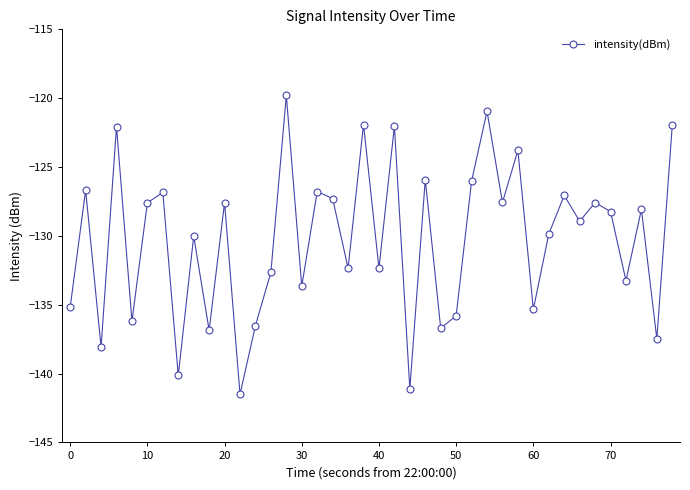

What is the value of the 12th point from the left?

-141.5